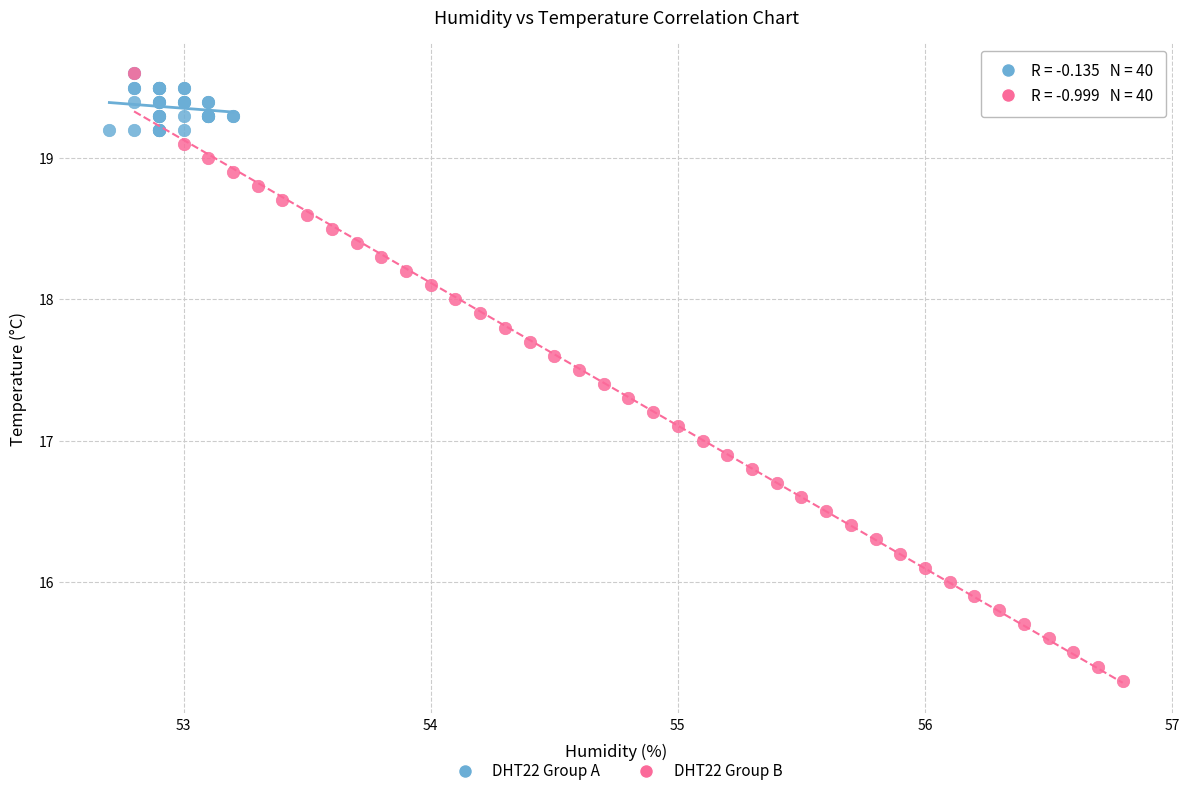

Which series has the largest Y range (max minus min)?

DHT22 Group B